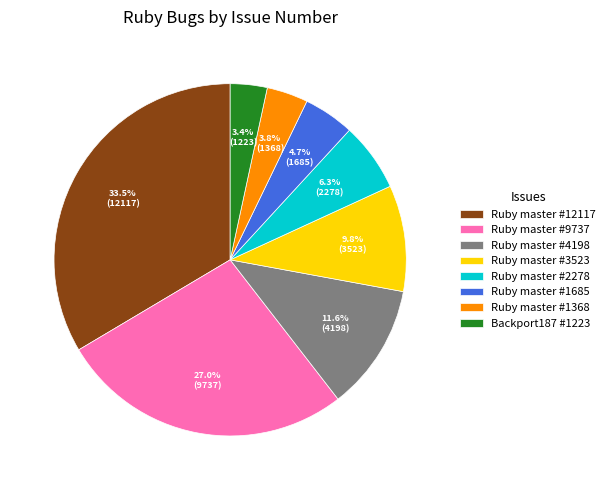

What portion of the pie excludes Ruby master #3523?

90.2%